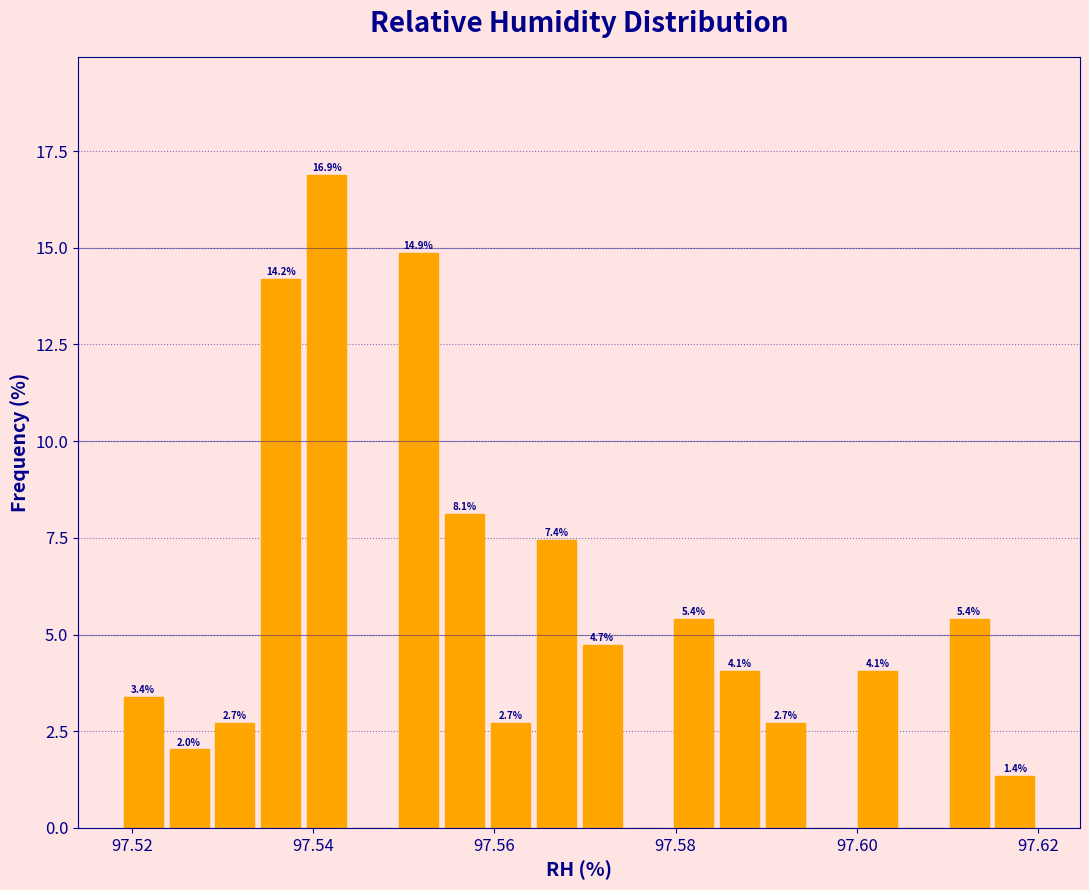

Around what value on the x-axis is the tallest bar? Give the approximate position of its centre, as read against the axis.

97.542